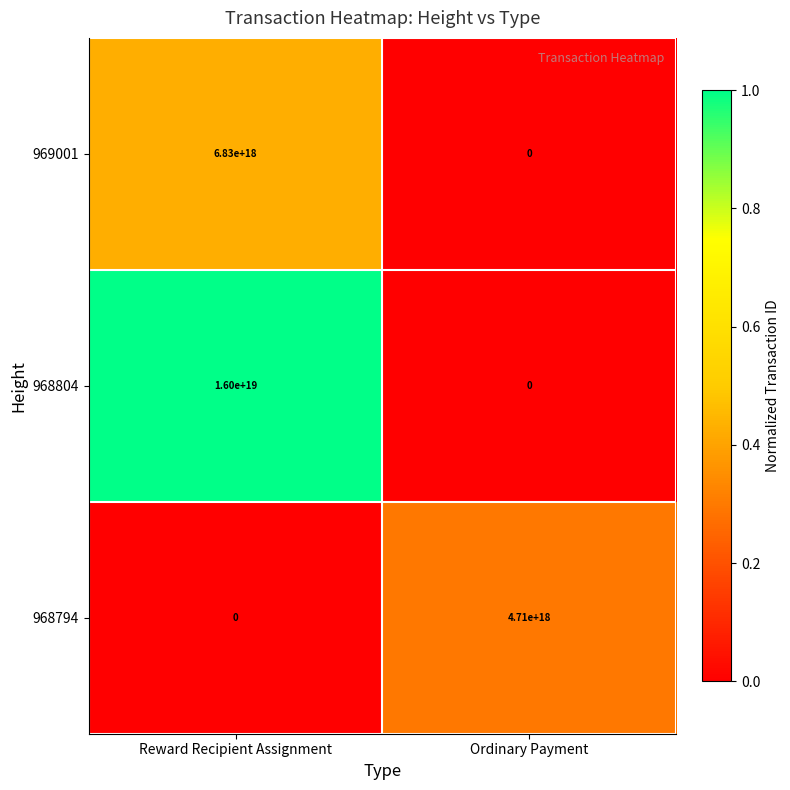

Which series has the largest total across all categories?

968804